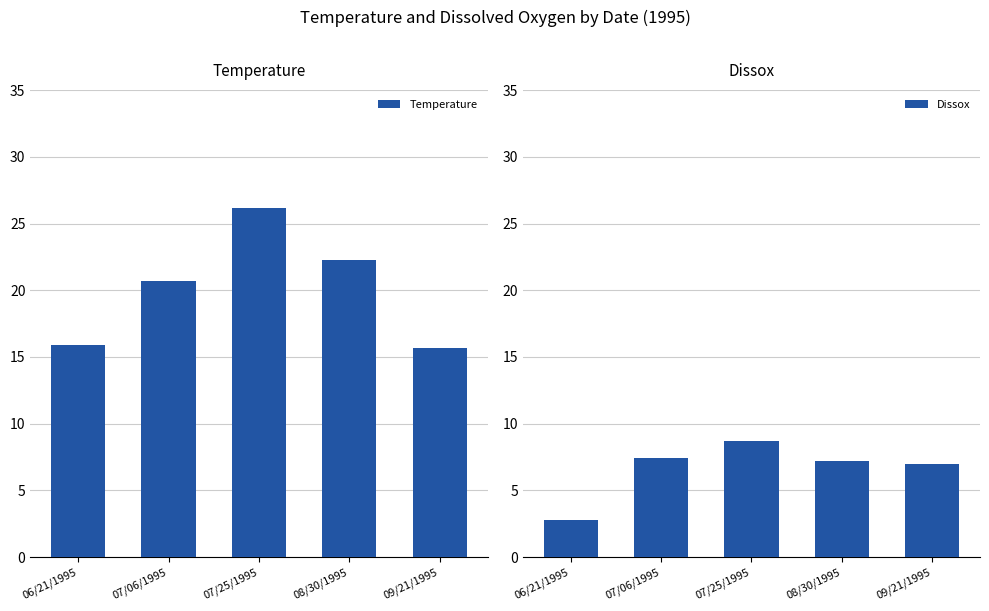

Is it true that Dissox equals 7.4 at 07/06/1995?

True